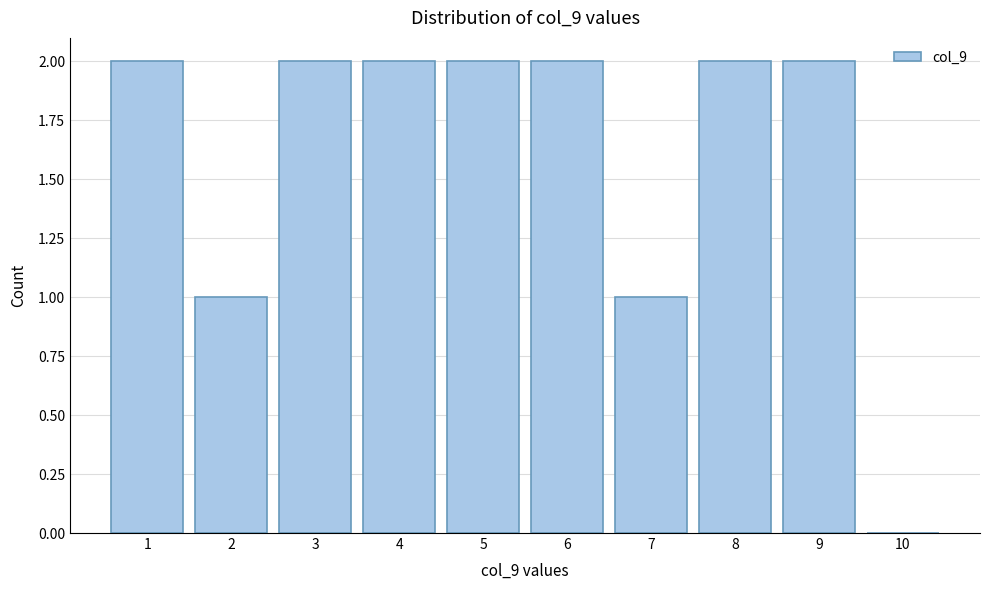

Reading right to left, transcribe all the data shown in this chart.

10=0	9=2	8=2	7=1	6=2	5=2	4=2	3=2	2=1	1=2